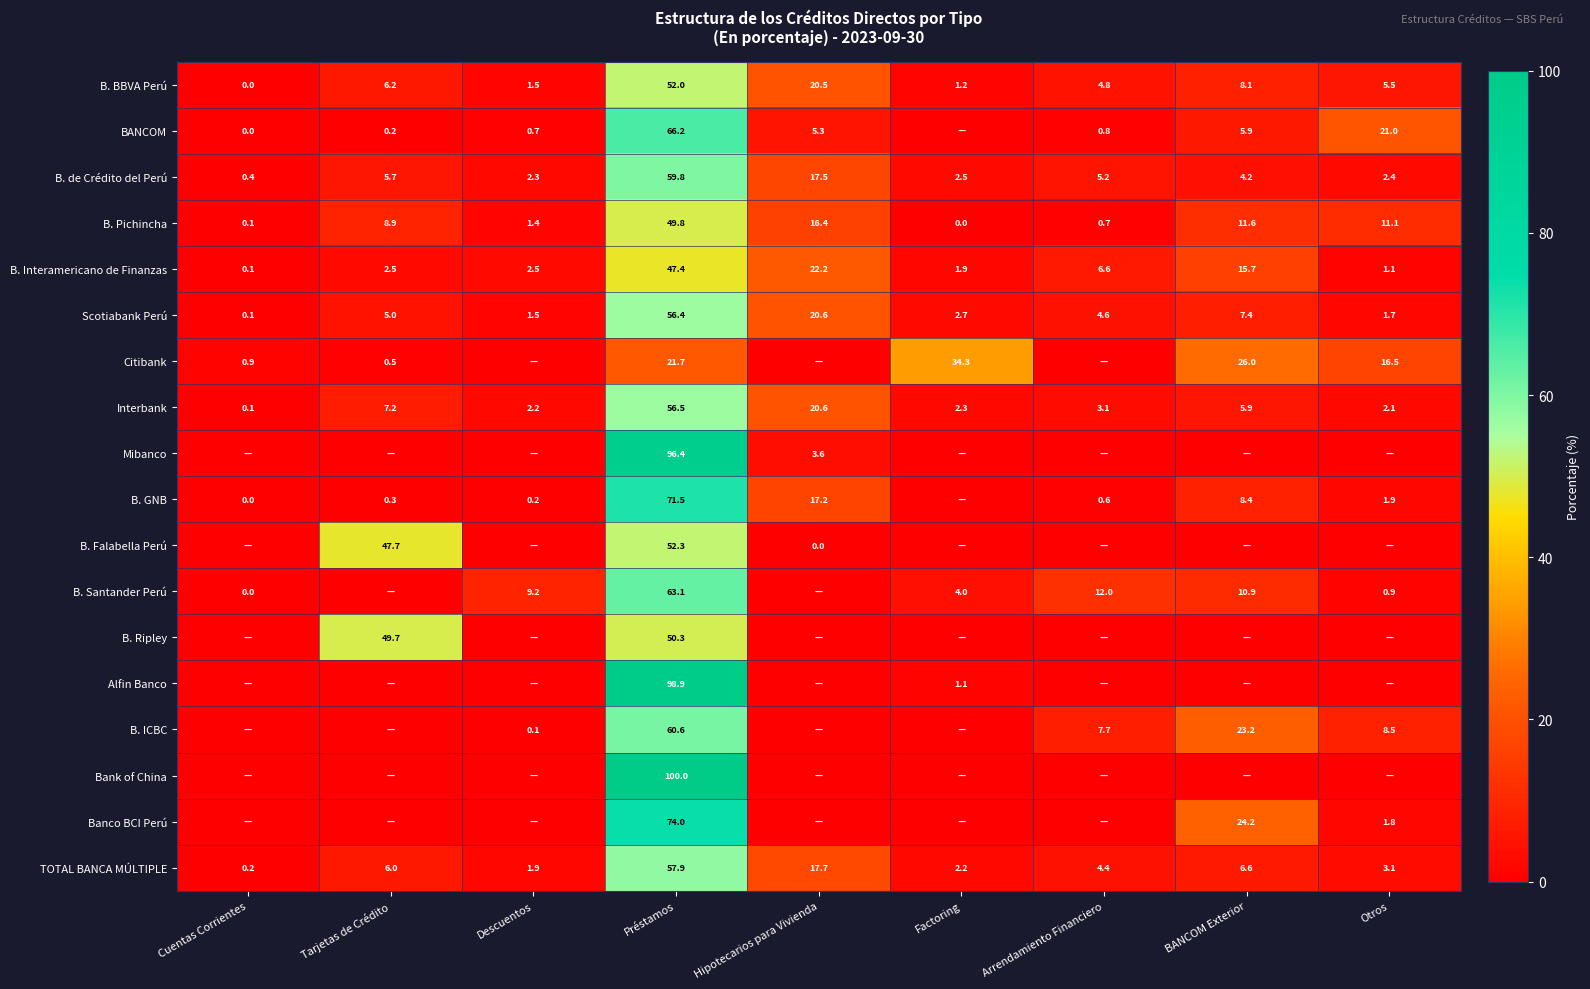

How many data points in B. Interamericano de Finanzas are less than 2?

3